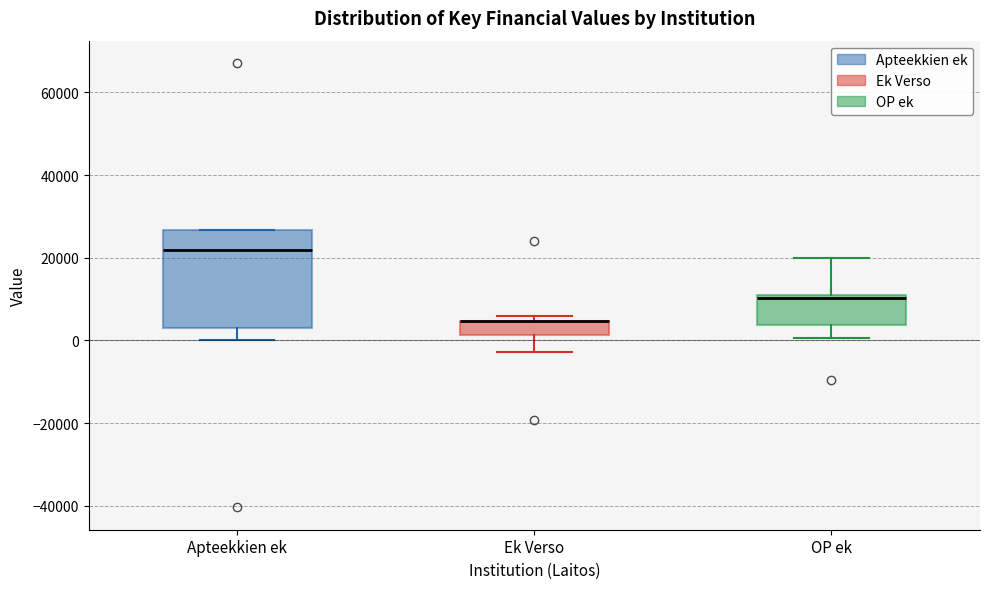

Reading left to right, transcribe this box plot: for each box, give where its median line is, the range the box spans, and where its two whiskers end, as read against the y-axis. The values are not printed on the chart, so give them approximately, as read against the axis.

Apteekkien ek: median 22000, box 4000 to 26000, whiskers 0 to 26000
Ek Verso: median 4000 (drawn on the box's upper edge), box 2000 to 4000, whiskers -2000 to 6000
OP ek: median 10000 (just below the box's upper edge), box 4000 to 10000, whiskers 0 to 20000